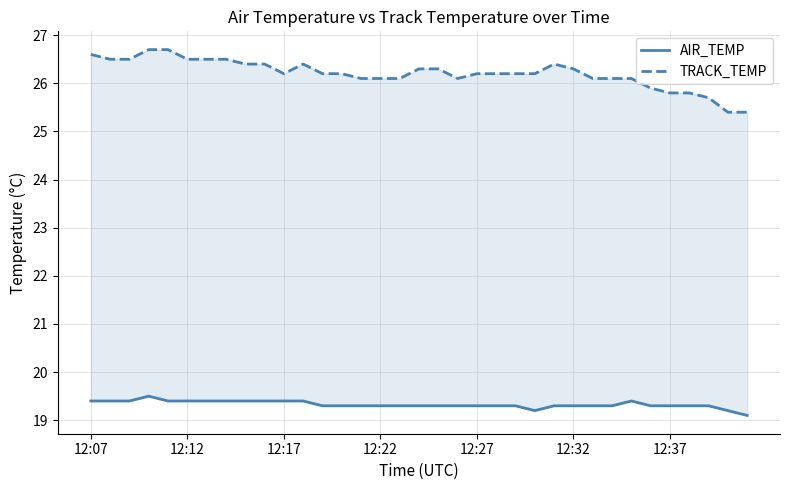

What is the difference between the AIR_TEMP values at 23 and 12:12?

0.2